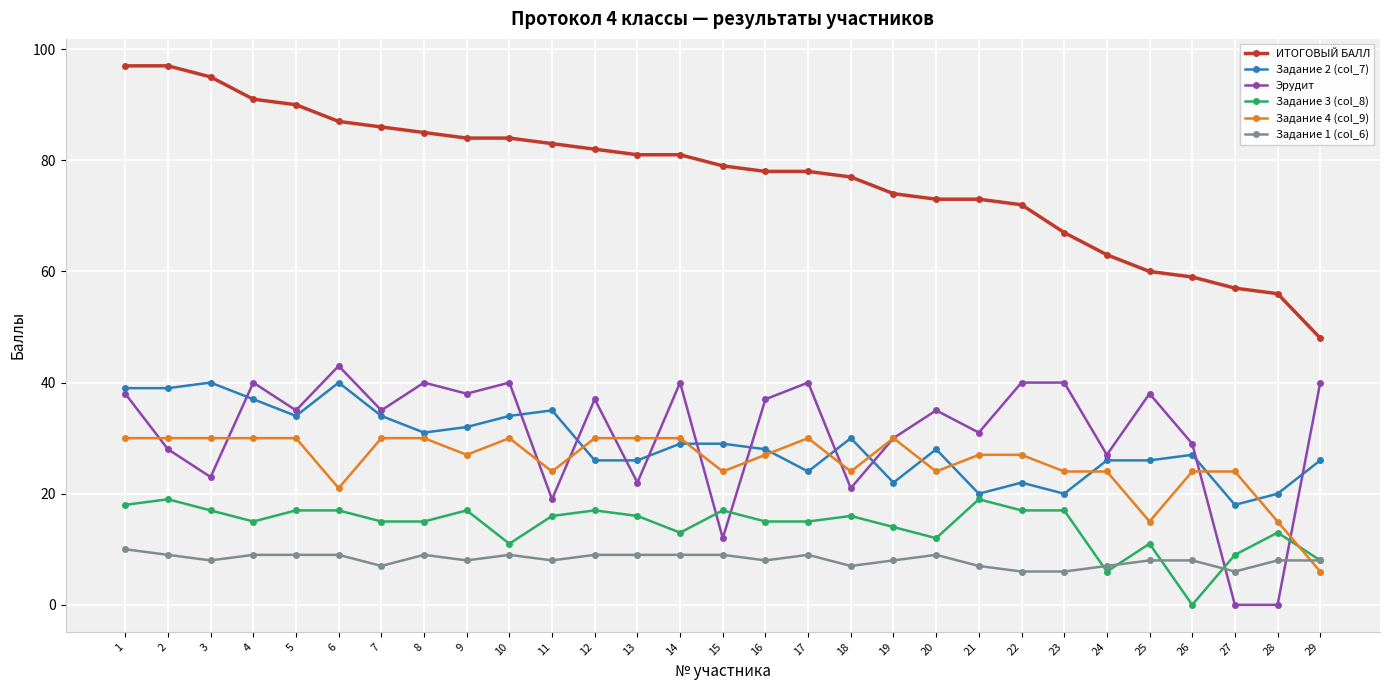

Where do Задание 3 (col_8) and Задание 4 (col_9) first cross each other?

28 and 29